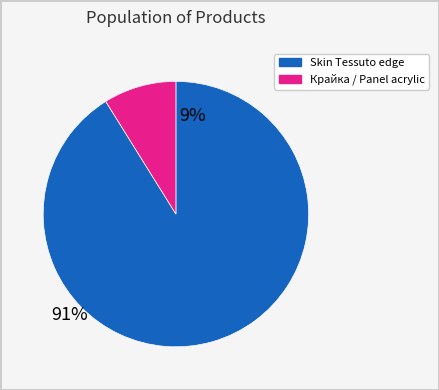

Is there any slice that represents more than half of the pie?

Yes